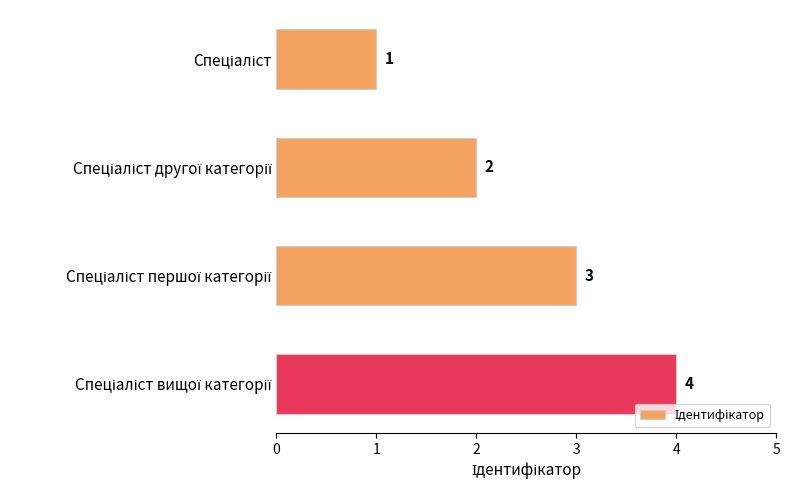

What is the maximum value shown in the chart?

4